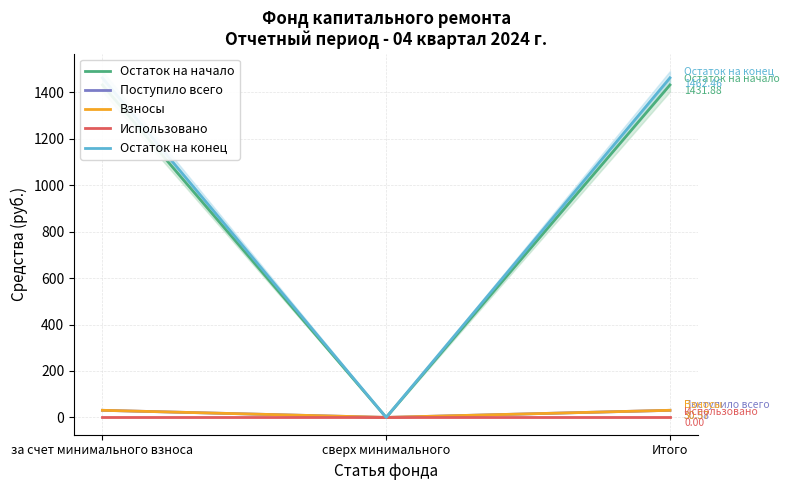

Is the value of Остаток на начало at за счет минимального взноса greater than the value of Поступило всего at Итого?

Yes